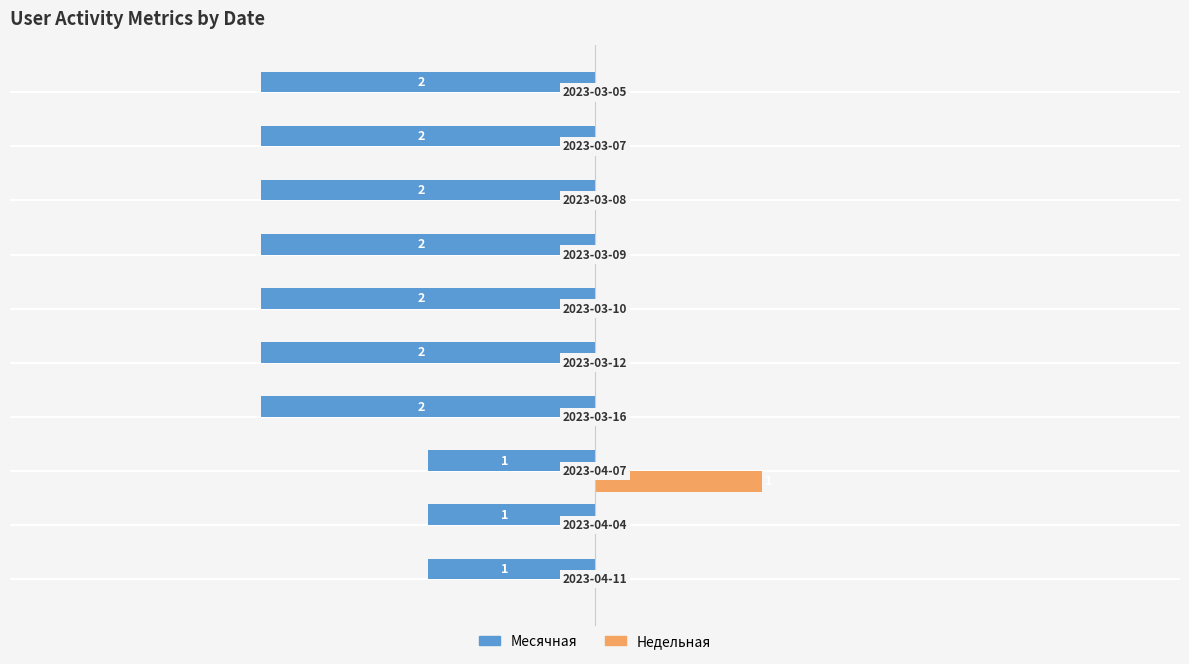

What are all the series names shown in the legend?

Месячная, Недельная